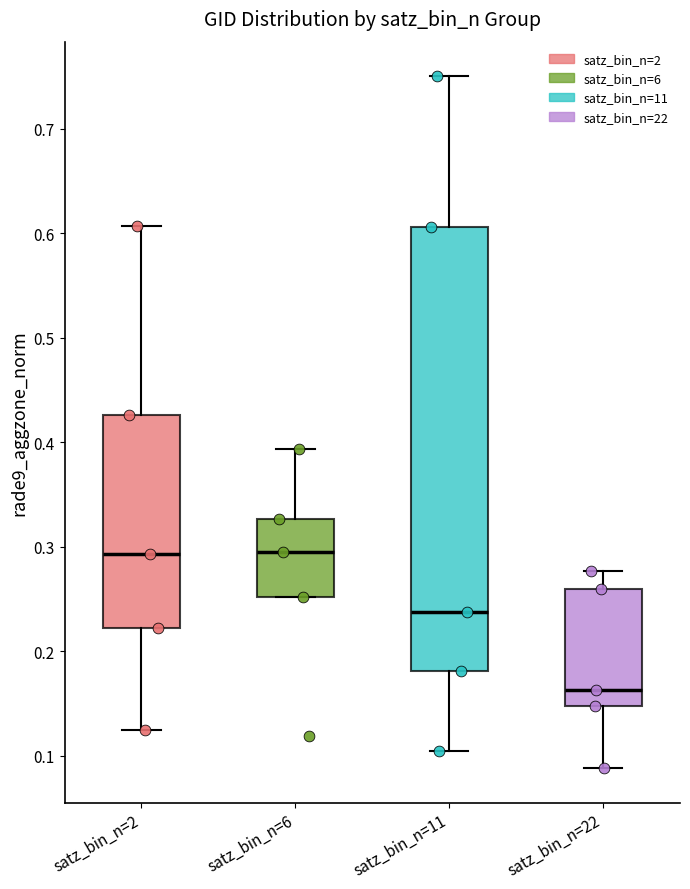

Reading left to right, read every box against the y-axis: the position of its median line, the range the box covers, and the ends of its whiskers. The values are not printed on the chart, so give them approximately, as read against the axis.

satz_bin_n=2: median 0.29, box 0.22 to 0.43, whiskers 0.13 to 0.61
satz_bin_n=6: median 0.29, box 0.25 to 0.33, whiskers 0.25 to 0.39
satz_bin_n=11: median 0.24, box 0.18 to 0.61, whiskers 0.10 to 0.75
satz_bin_n=22: median 0.16, box 0.15 to 0.26, whiskers 0.09 to 0.28